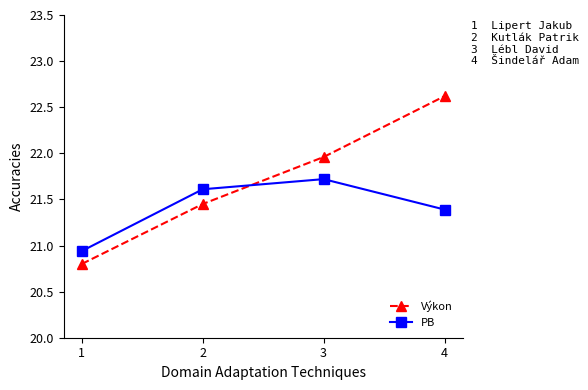

How many values in the PB series are below 21?

1